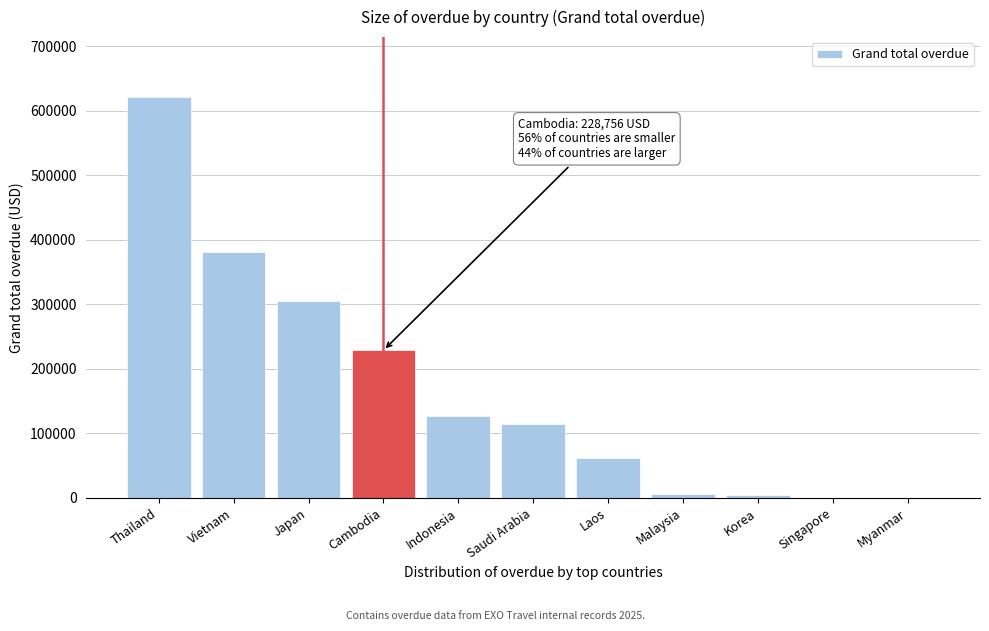

What is the greatest value displayed?

621311.1